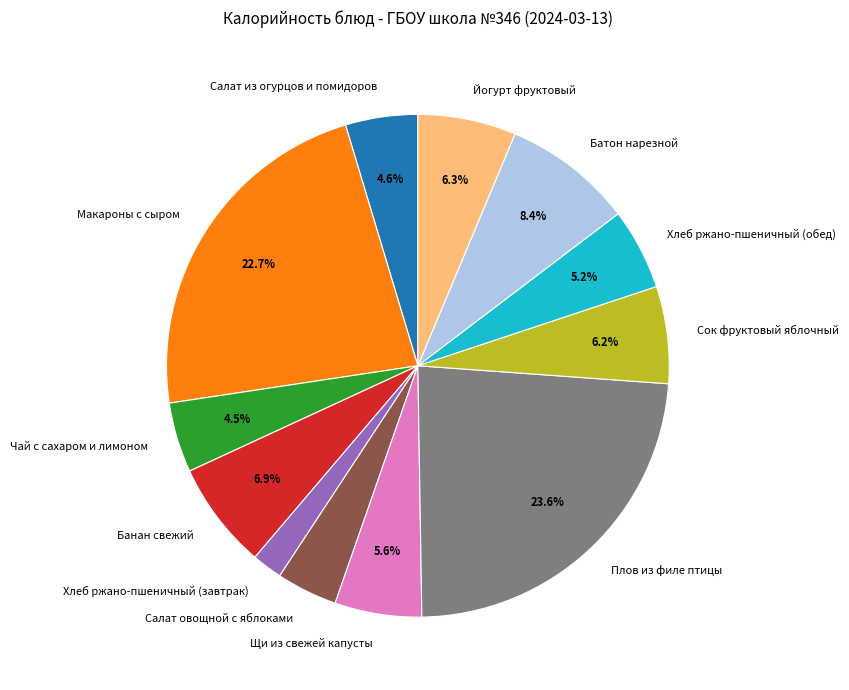

To the nearest percent, what is the average slice percentage?

8%